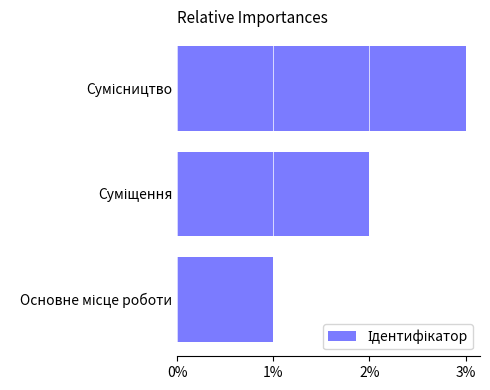

What is the greatest value displayed?

3